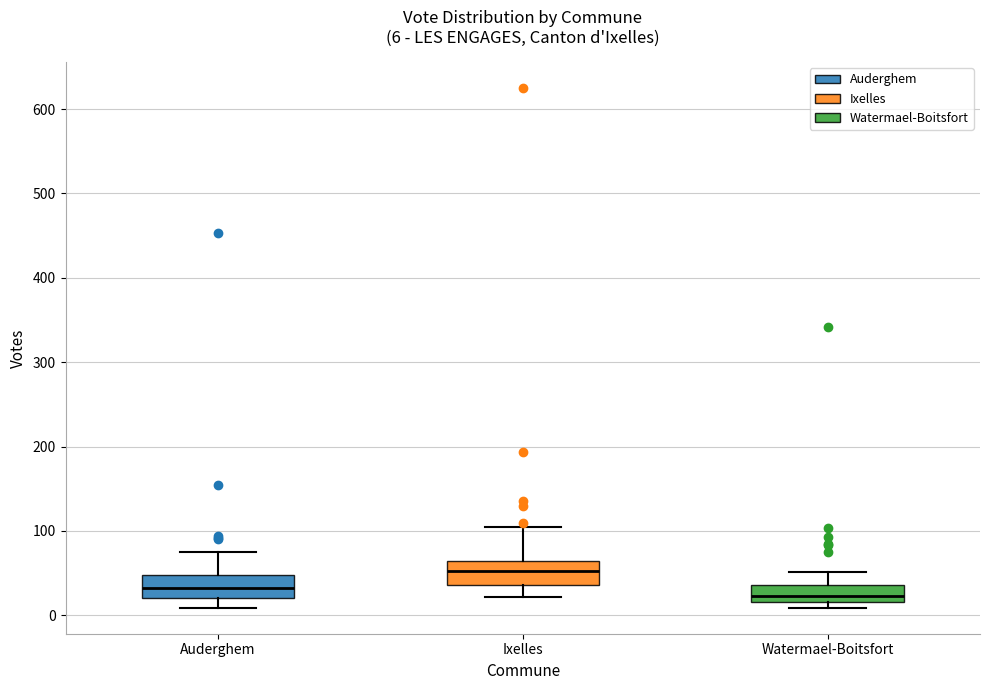

Which box's median line is the highest?

Ixelles